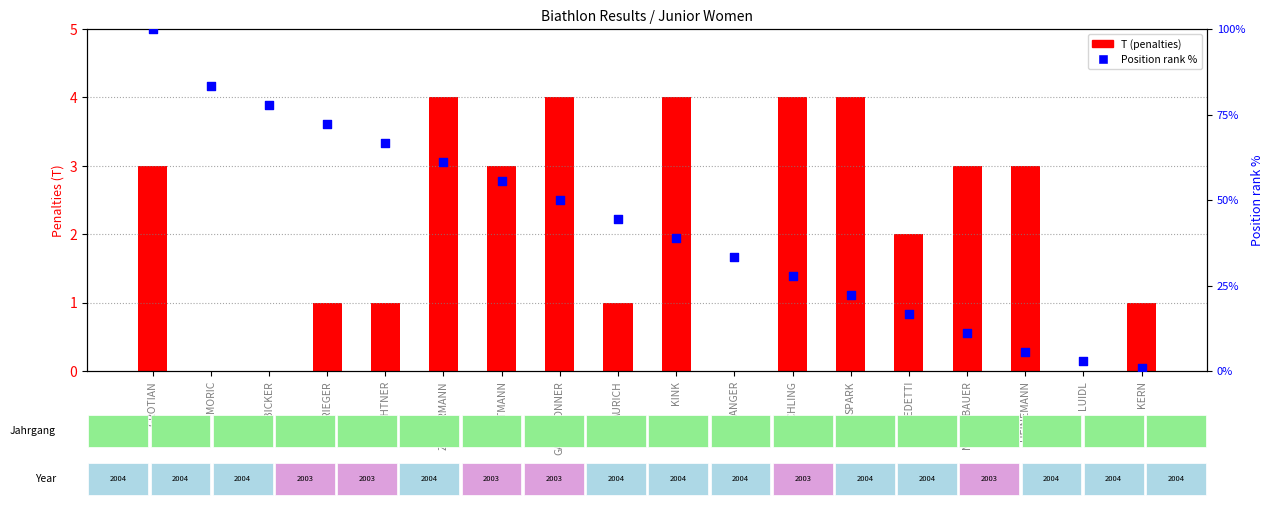

At how many categories does at least one series exceed 66?

5